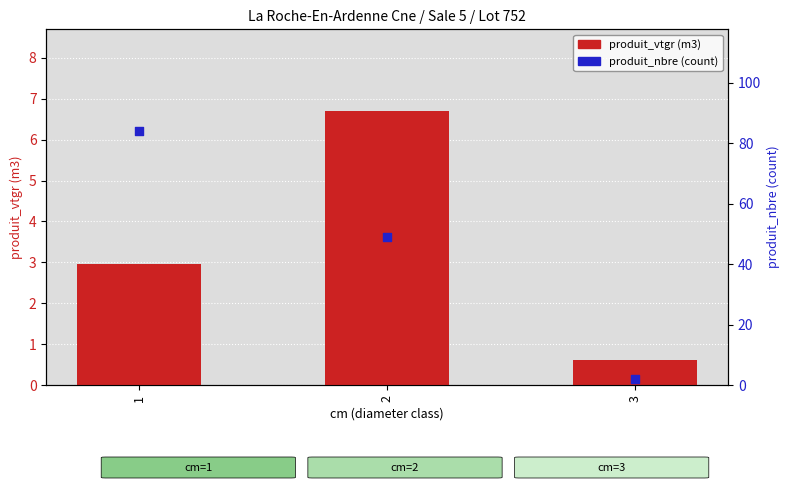

Which series contains the highest Y value?

produit_nbre (count)